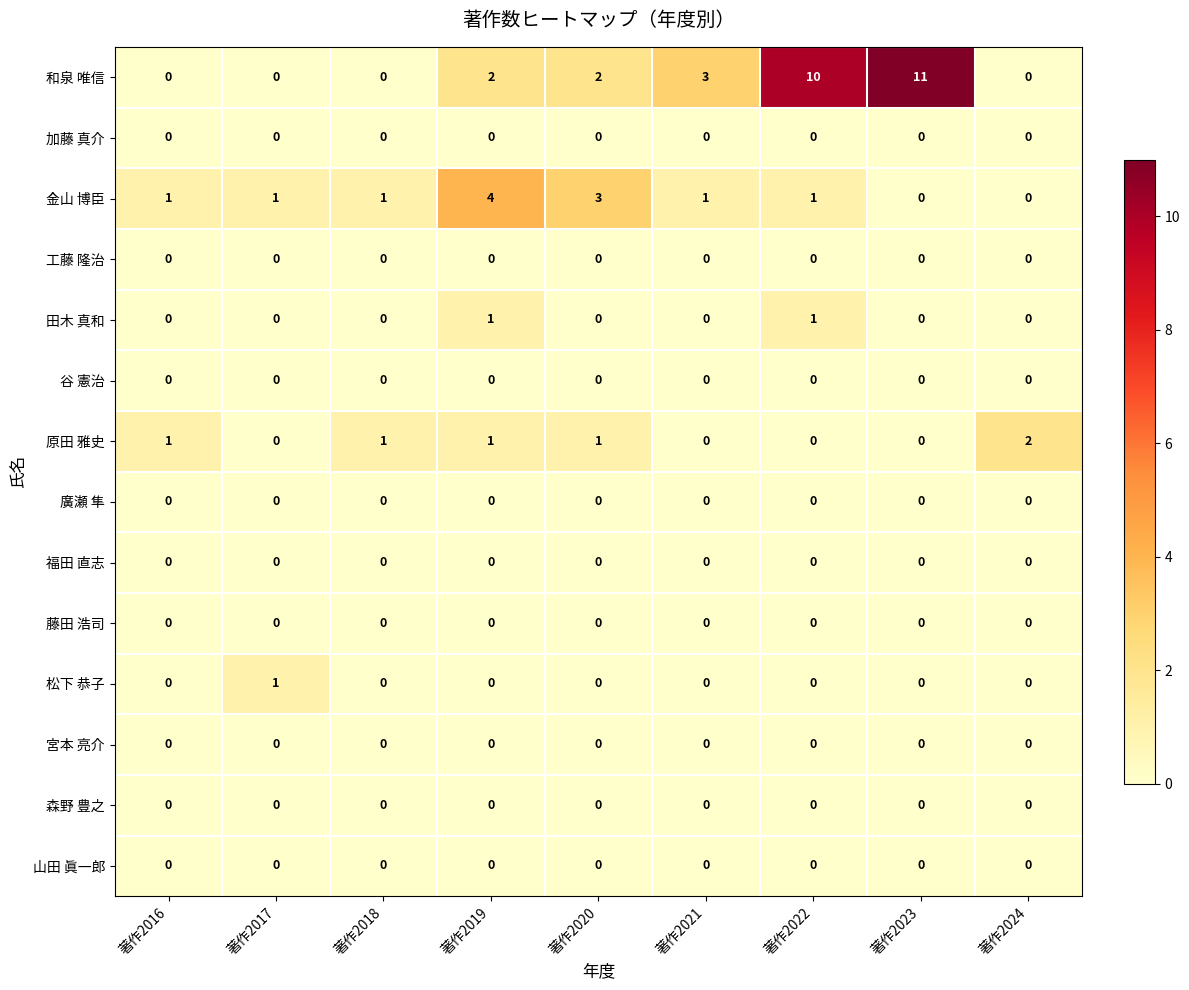

Count the 金山 博臣 values in the range 1 to 2.

5